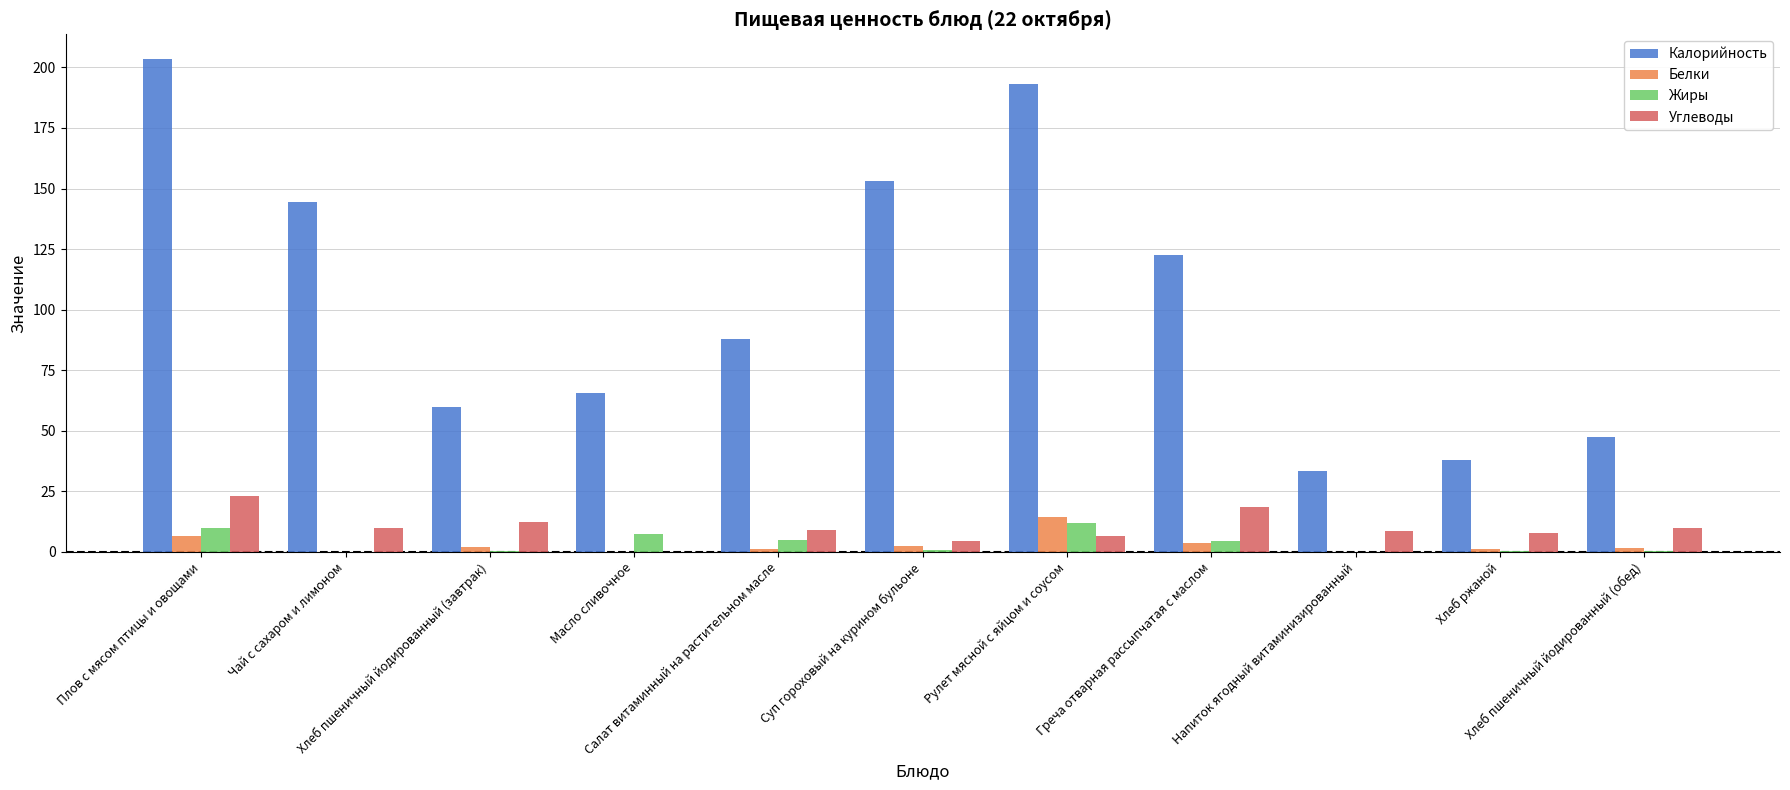

What is the maximum value shown in the chart?

203.5